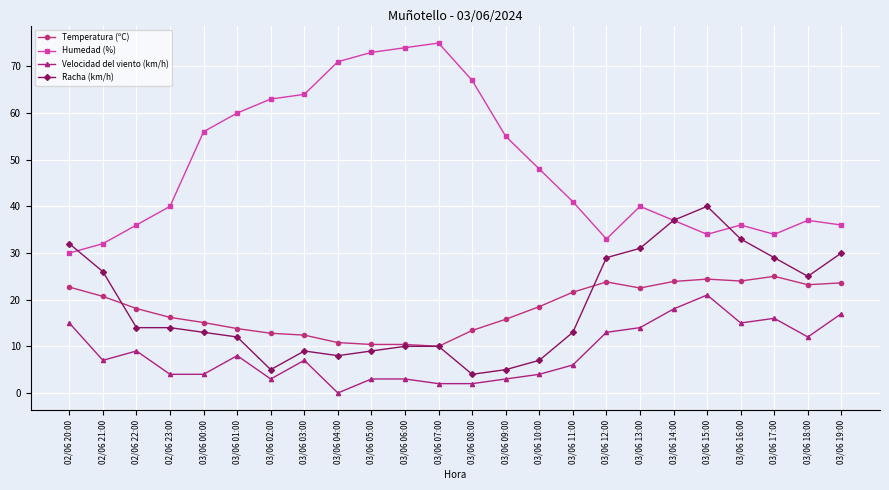

What is the average value of the Humedad (%) series?

48.8